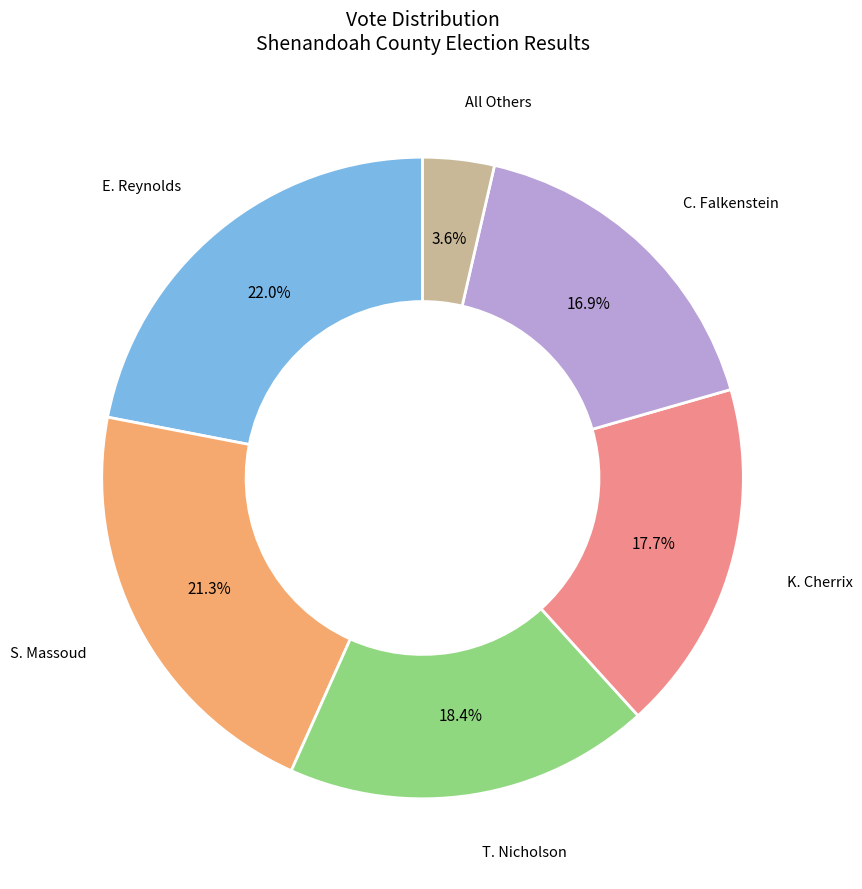

Does any single category account for the majority?

No